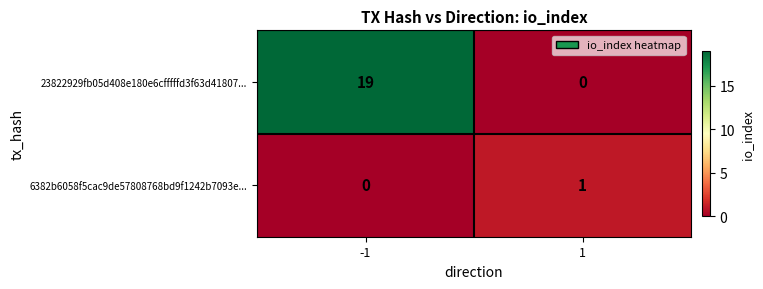

How many values in the 23822929fb05d408e180e6cfffffd3f63d41807... series are below 19?

1